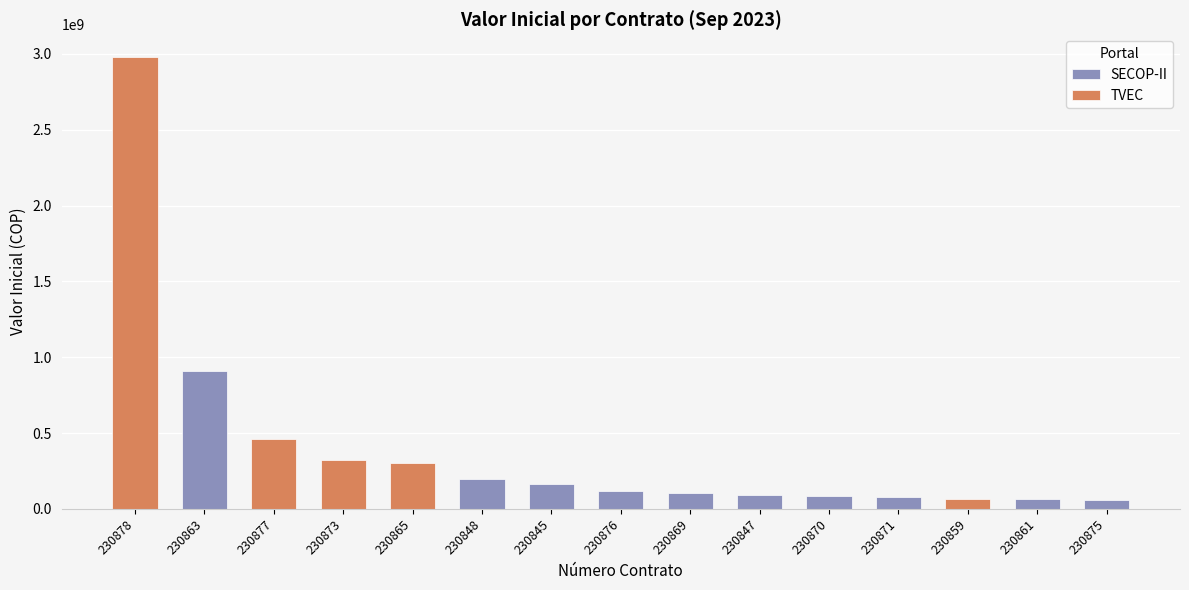

Are the bars grouped side by side (vs. stacked)?

No